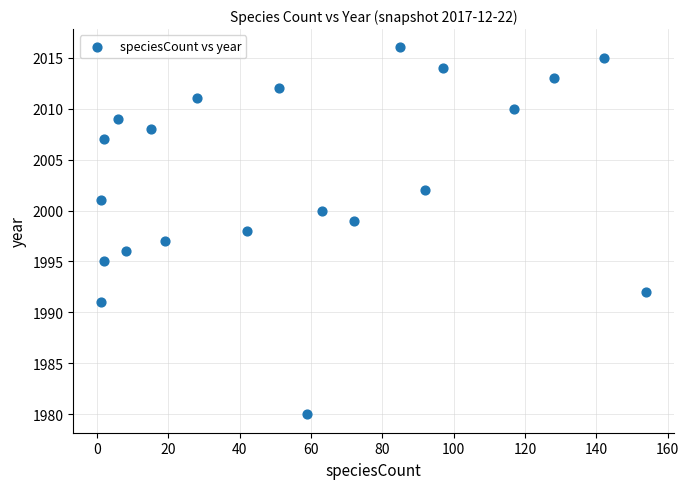

What is the range of X values (max minus min)?

153